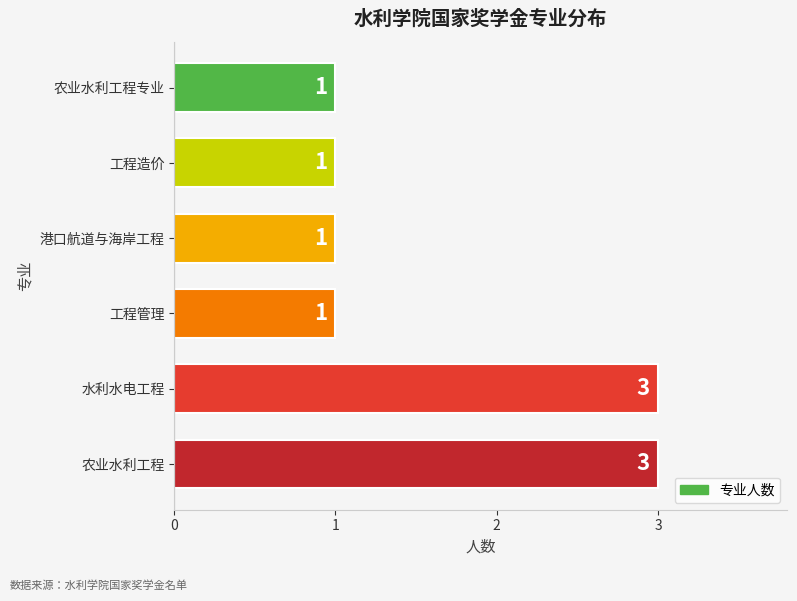

Between 水利水电工程 and 港口航道与海岸工程, which is larger?

水利水电工程